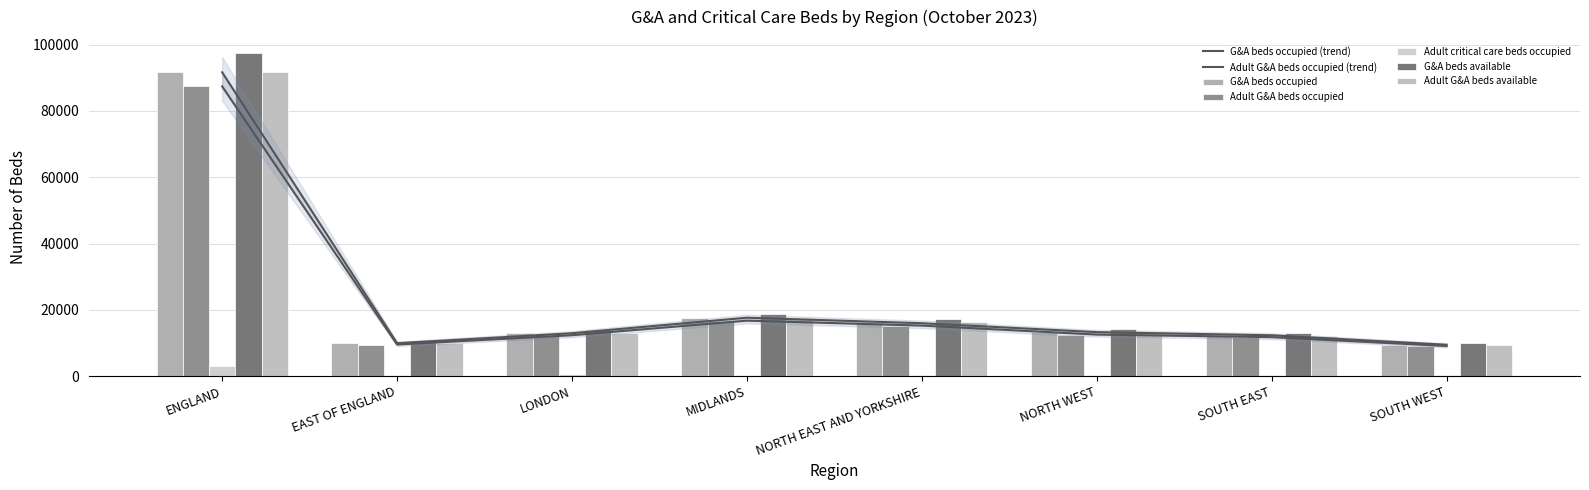

What value does the Adult G&A beds available series have at ENGLAND?

91666